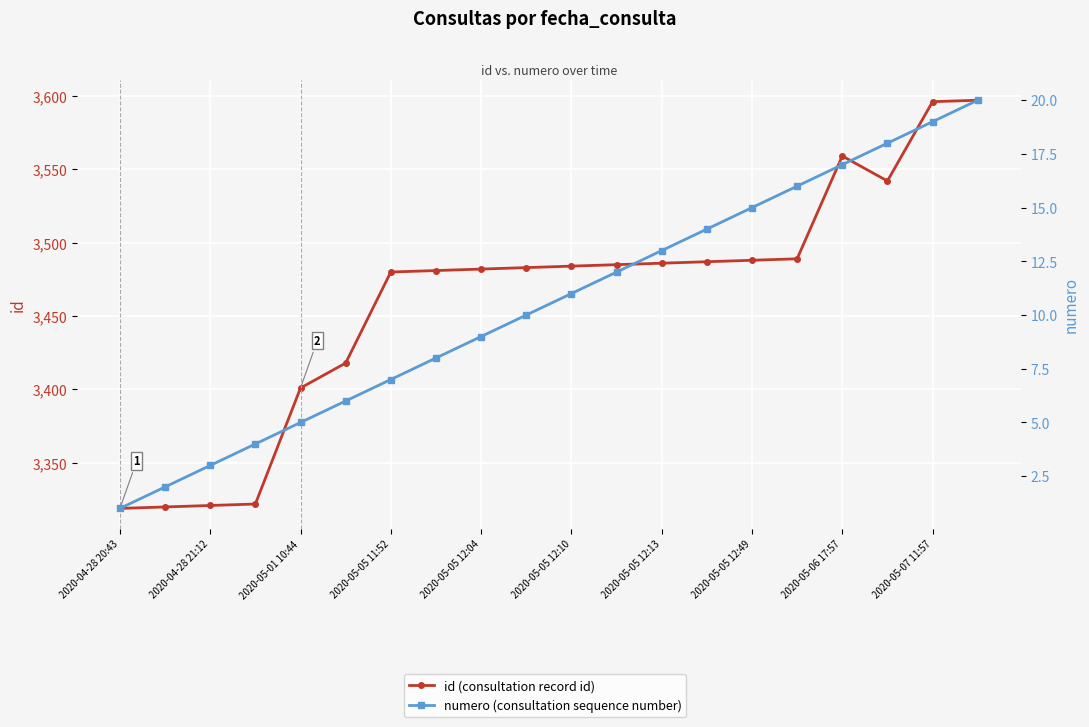

What is the maximum value for id?

3597